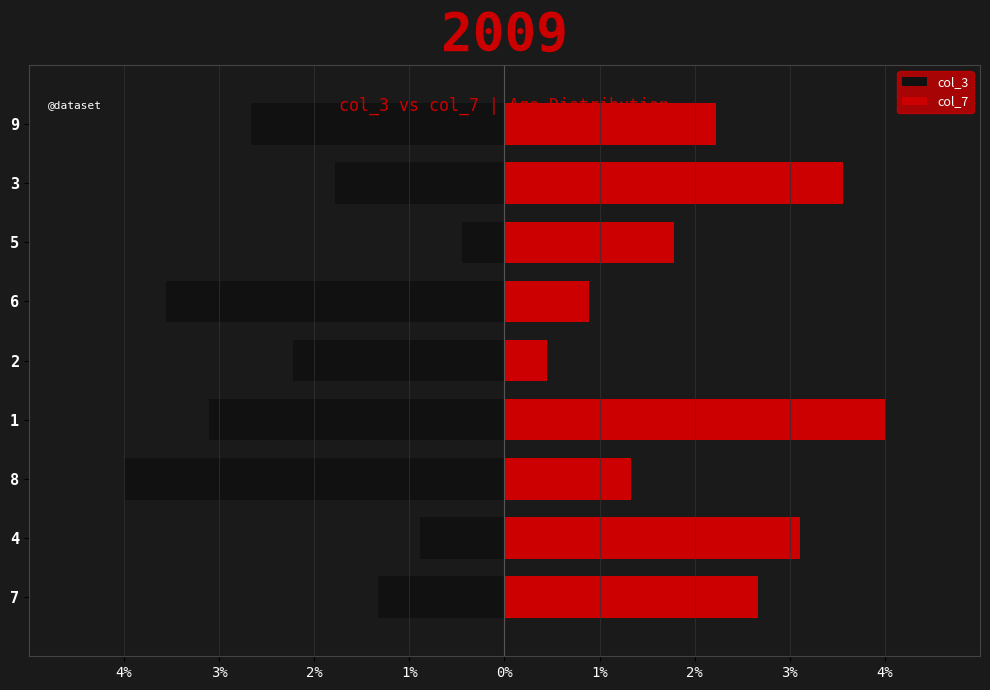

How many categories are shown in the chart?

9